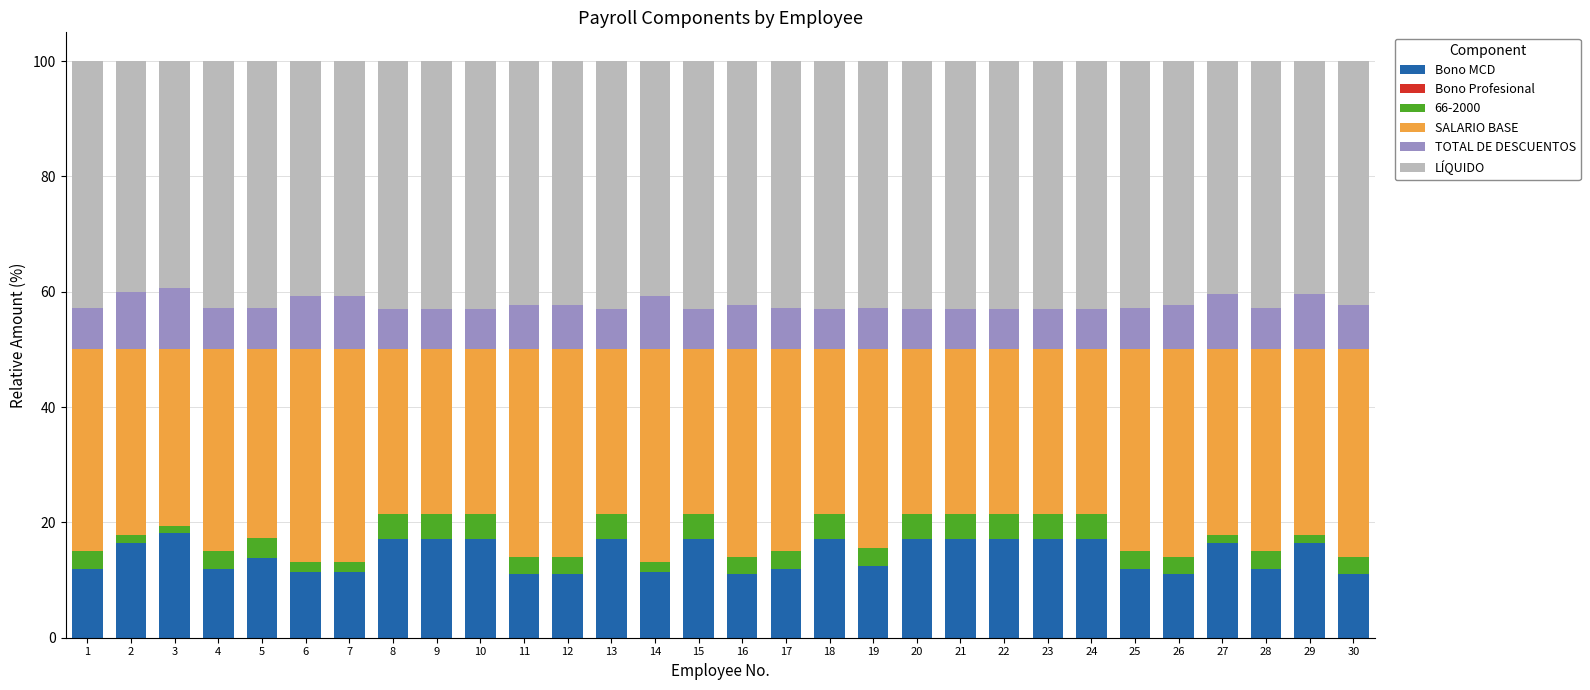

How many distinct data groups are displayed?

5